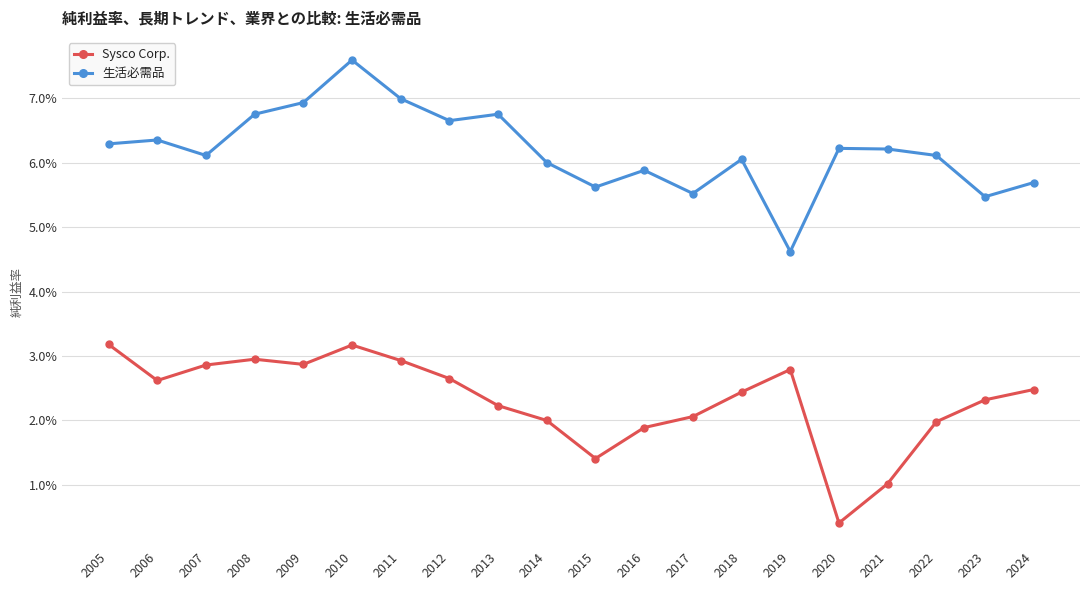

Reading right to left, what are all the values shown in this chart?

Sysco Corp.: 2024=0.0	2023=0.0	2022=0.0	2021=0.0	2020=0.0	2019=0.0	2018=0.0	2017=0.0	2016=0.0	2015=0.0	2014=0.0	2013=0.0	2012=0.0	2011=0.0	2010=0.0	2009=0.0	2008=0.0	2007=0.0	2006=0.0	2005=0.0
生活必需品: 2024=0.1	2023=0.1	2022=0.1	2021=0.1	2020=0.1	2019=0.0	2018=0.1	2017=0.1	2016=0.1	2015=0.1	2014=0.1	2013=0.1	2012=0.1	2011=0.1	2010=0.1	2009=0.1	2008=0.1	2007=0.1	2006=0.1	2005=0.1